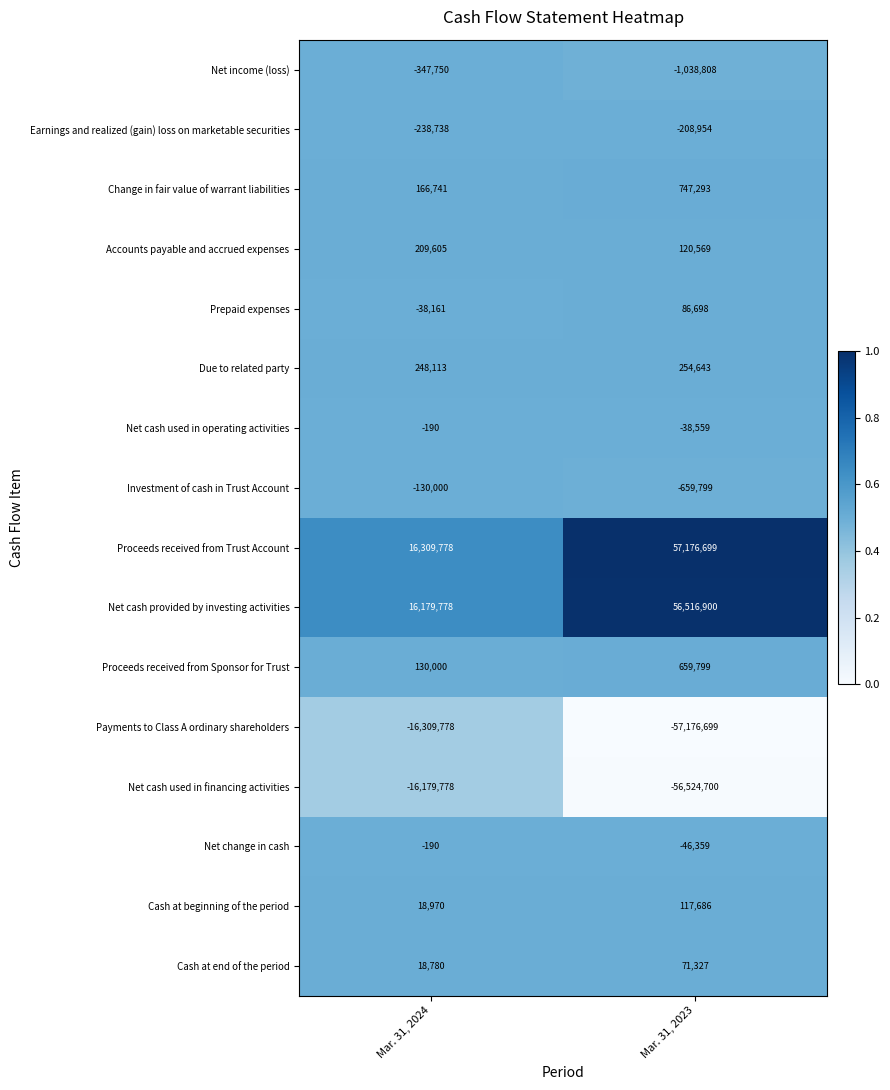

What is the sum of all Cash at beginning of the period values?

136656